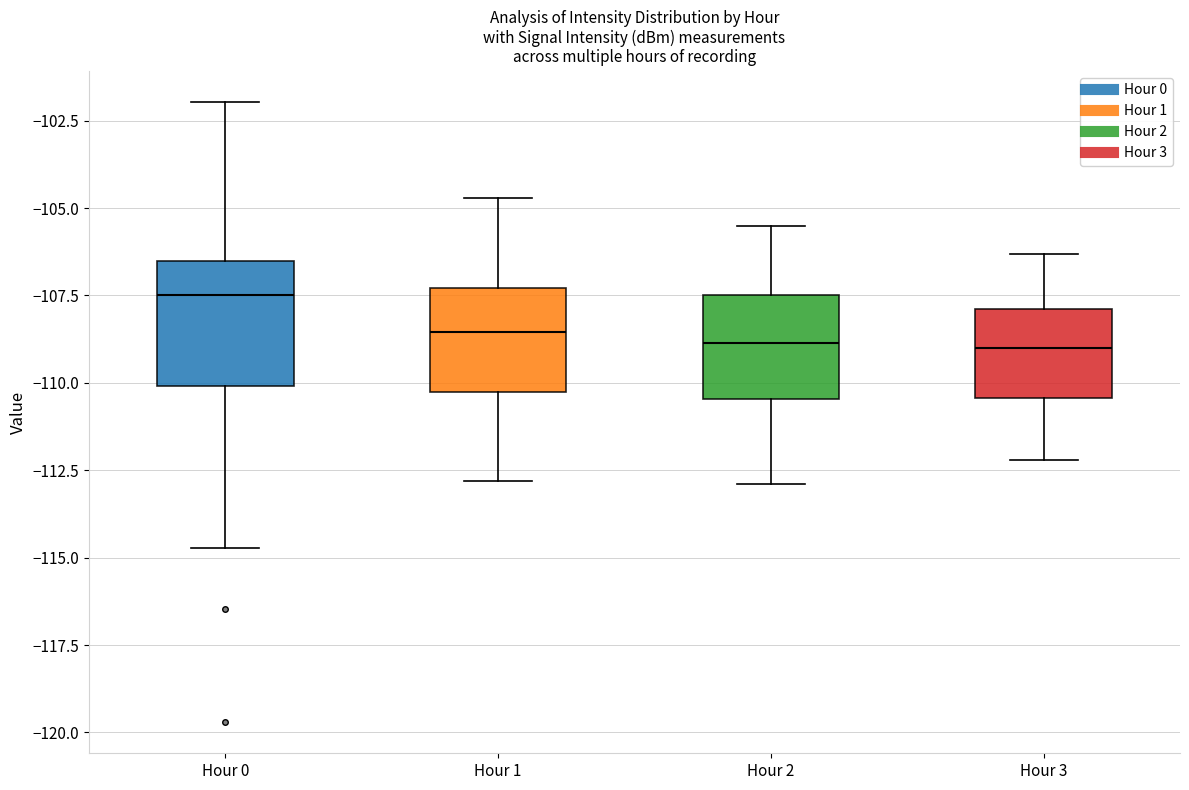

Comparing the boxes themselves (not the whiskers), which one is the tallest?

Hour 0